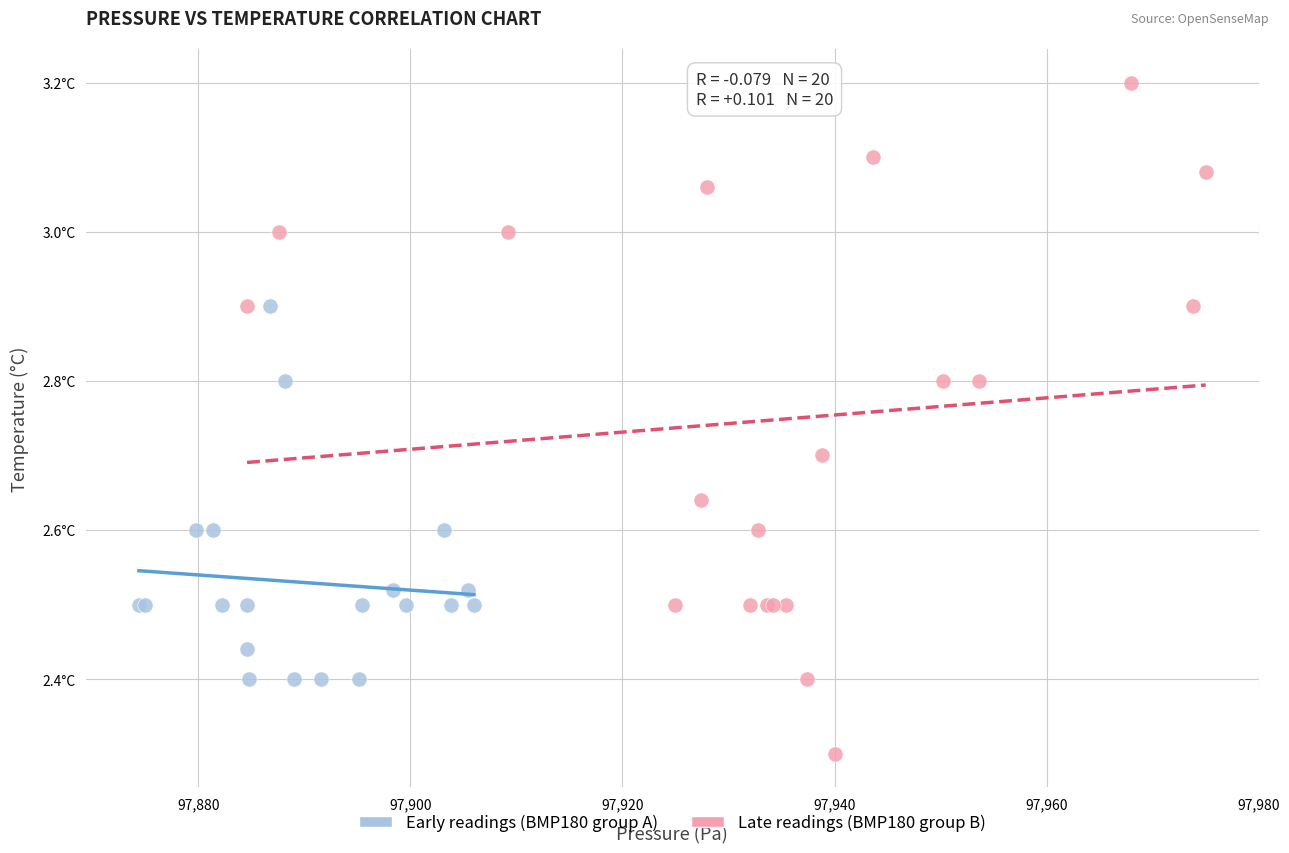

Which series has the largest Y range (max minus min)?

Late readings (BMP180 group B)